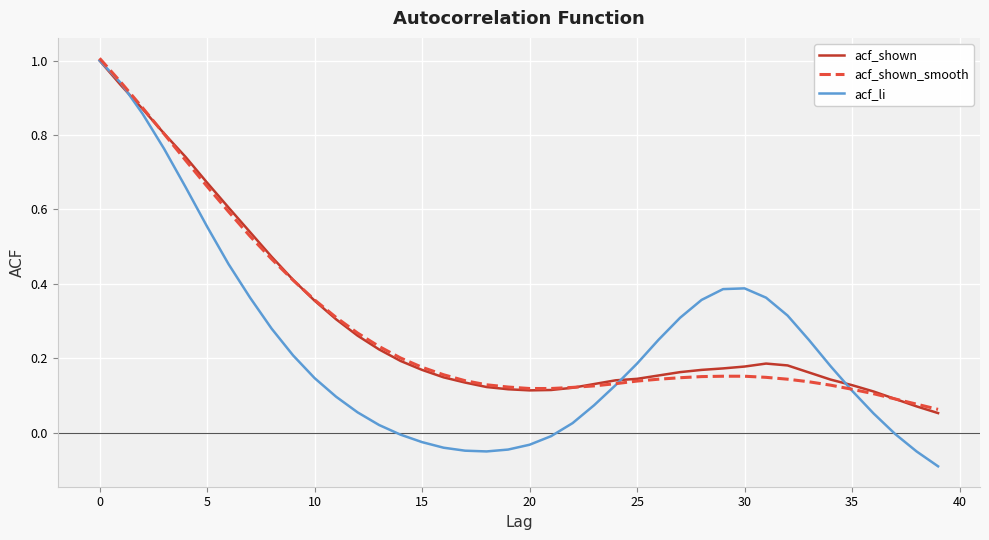

How many series are shown in this chart?

3